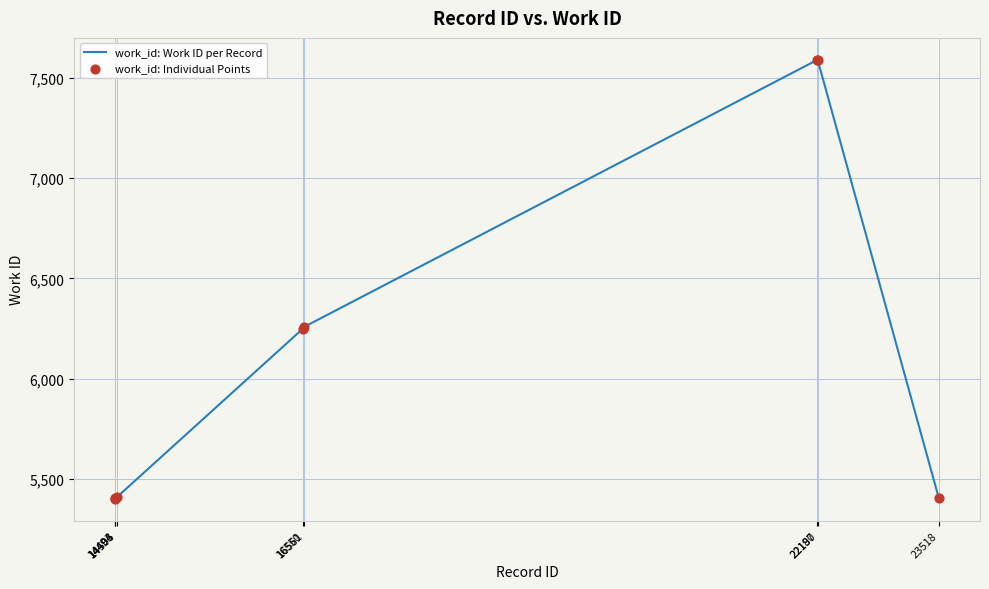

What is the smallest value displayed?

5401